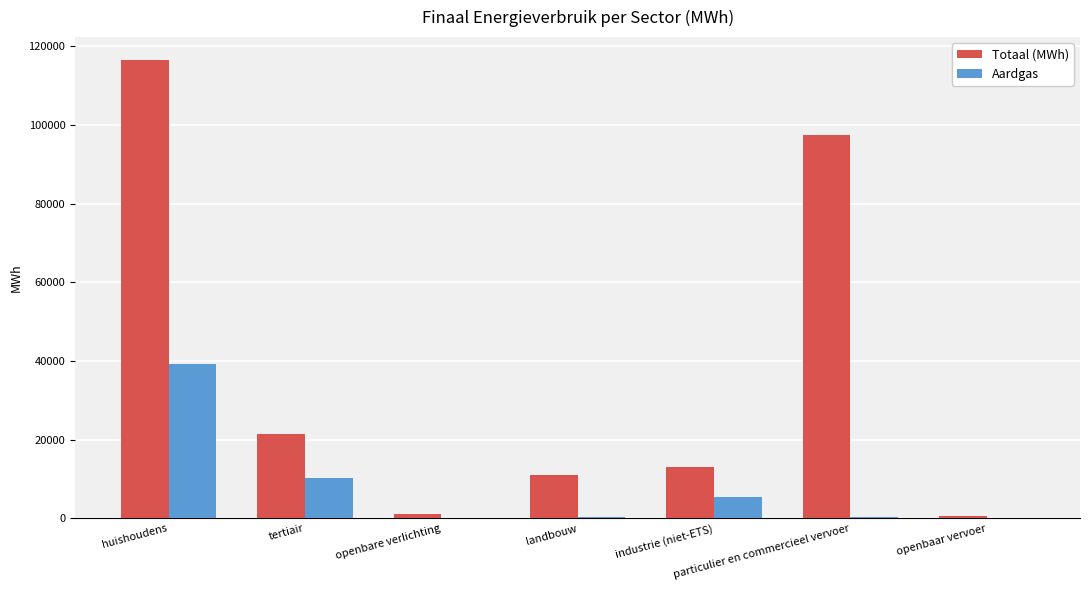

What is the sum of all Totaal (MWh) values?

261182.9